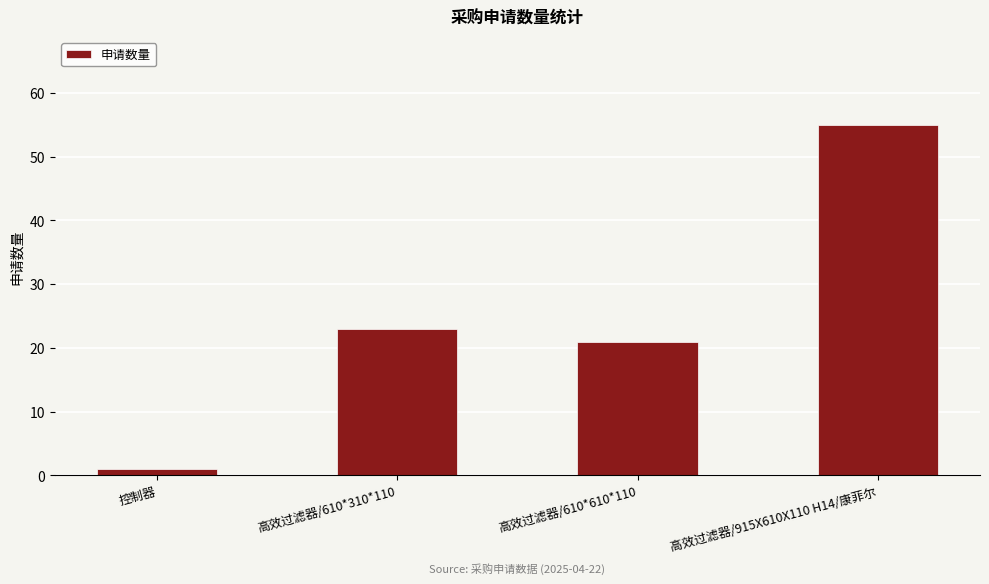

How many bars are there in total?

4